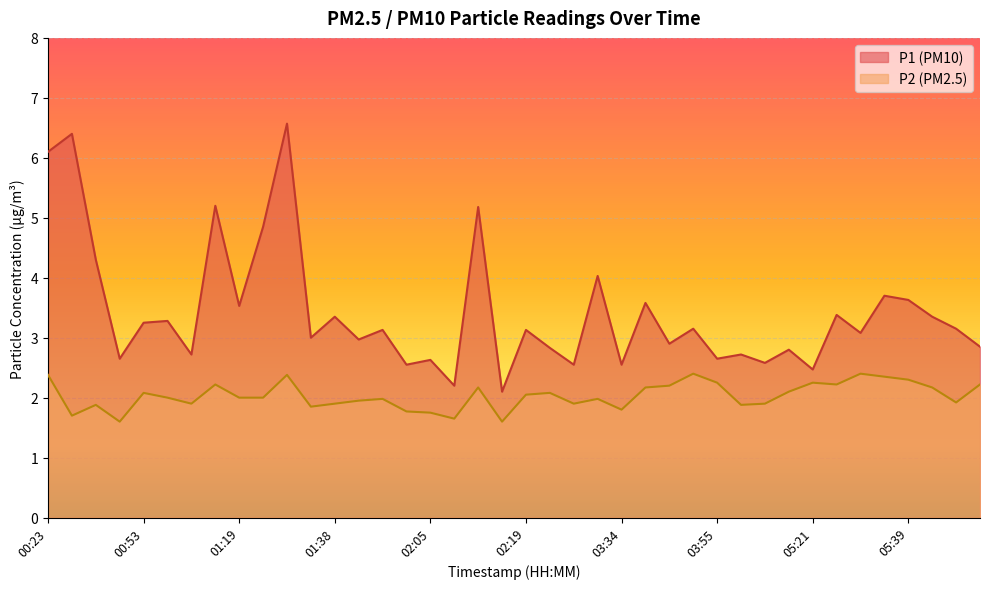

Which category has the highest value in the P1 series?

01:26